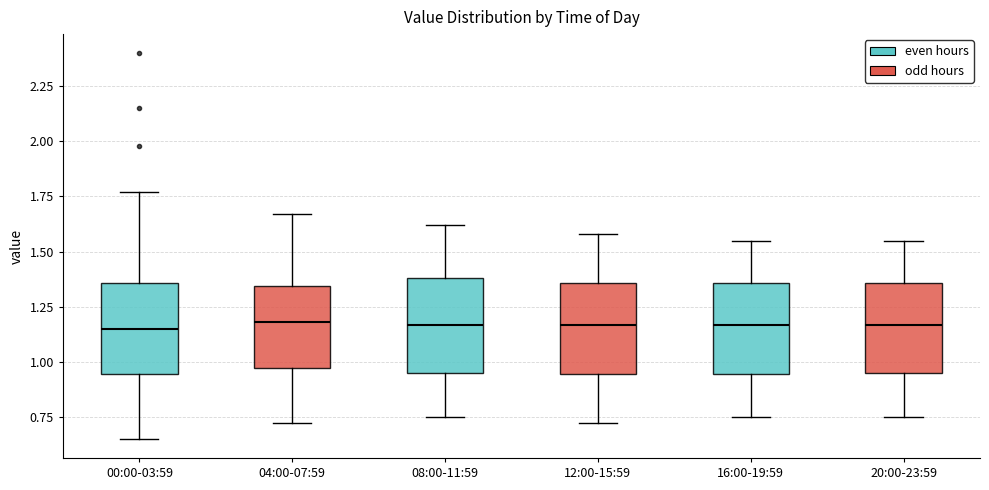

Reading left to right, transcribe this box plot: for each box, give where its median line is, the range the box spans, and where its two whiskers end, as read against the y-axis. The values are not printed on the chart, so give them approximately, as read against the axis.

00:00-03:59: median 1.15, box 0.95 to 1.35, whiskers 0.65 to 1.75
04:00-07:59: median 1.20, box 0.95 to 1.35, whiskers 0.70 to 1.65
08:00-11:59: median 1.15, box 0.95 to 1.40, whiskers 0.75 to 1.60
12:00-15:59: median 1.15, box 0.95 to 1.35, whiskers 0.70 to 1.60
16:00-19:59: median 1.15, box 0.95 to 1.35, whiskers 0.75 to 1.55
20:00-23:59: median 1.15, box 0.95 to 1.35, whiskers 0.75 to 1.55